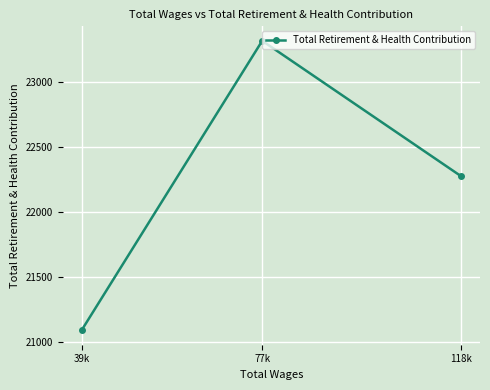

What is the sum of all values?

66693